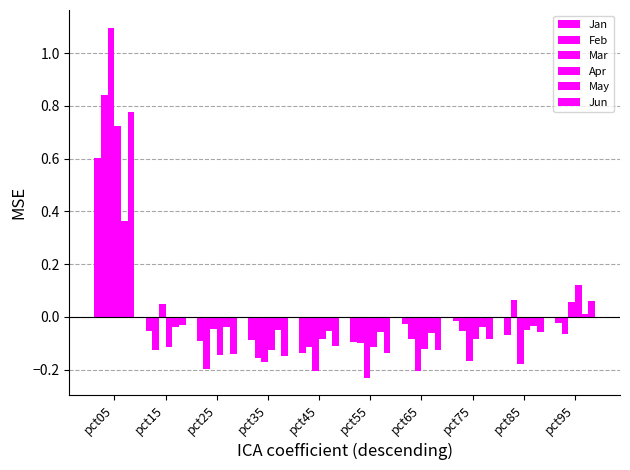

At which category does the chart reach its minimum across all series?

pct55